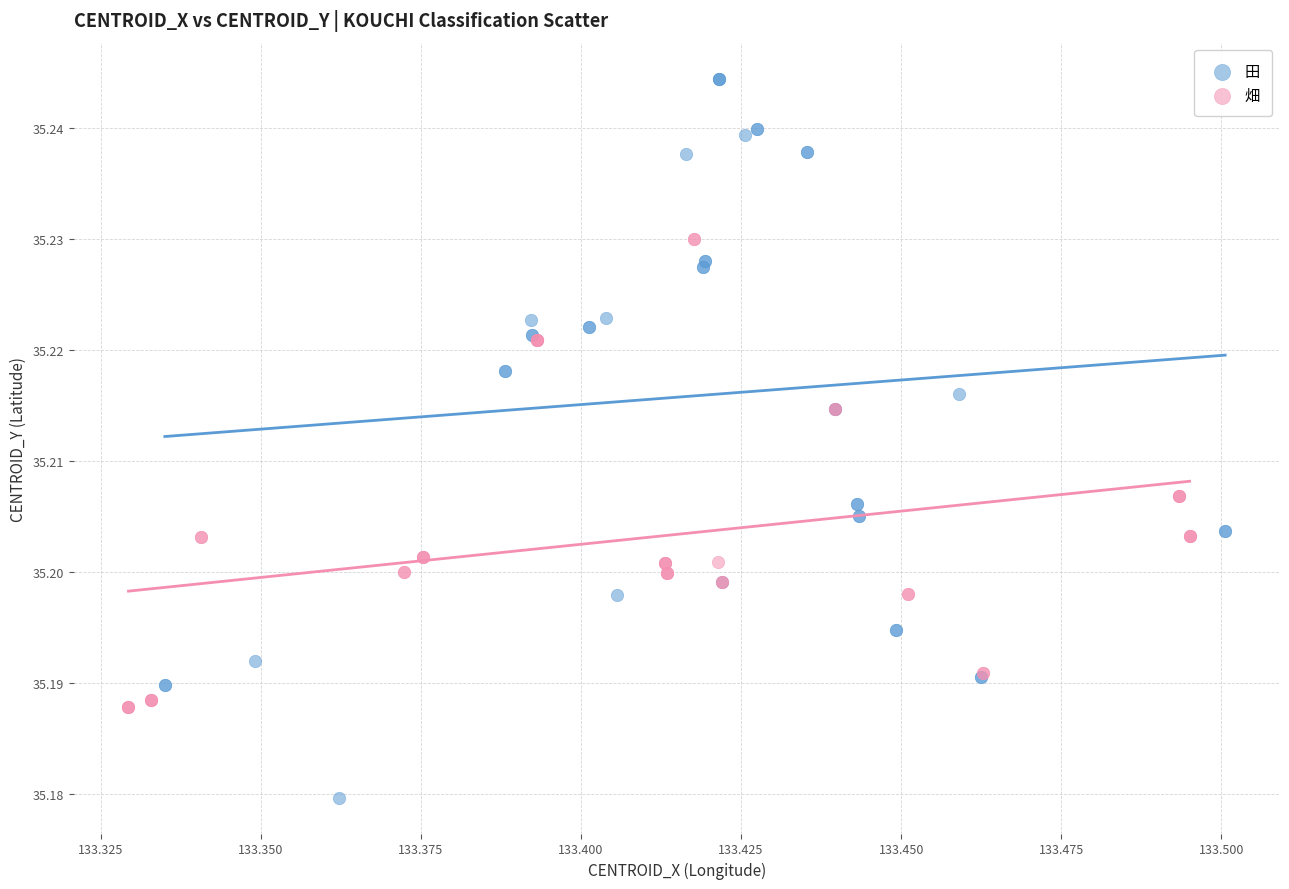

Which series has the widest spread of Y values?

田